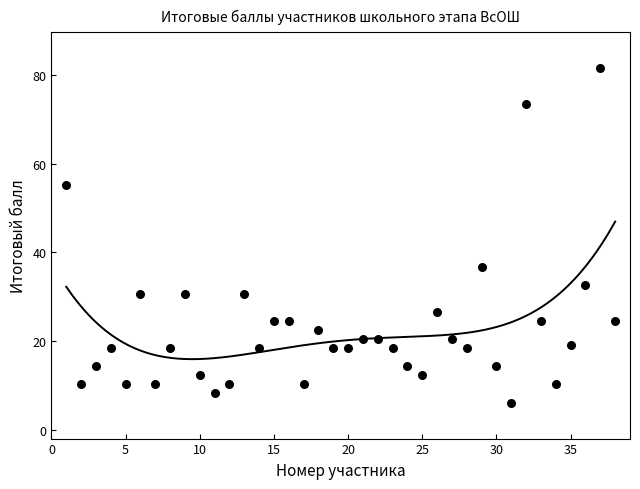

What is the range of Y values (max minus min)?

75.5